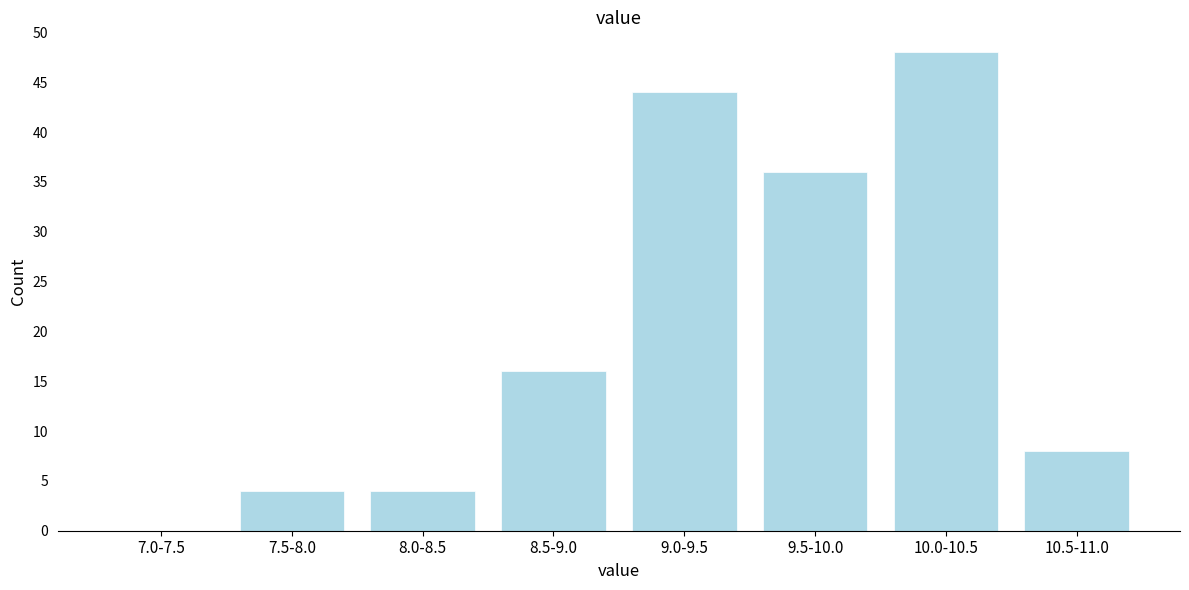

Reading left to right, extract all data points from this chart.

7.0-7.5=0	7.5-8.0=4	8.0-8.5=4	8.5-9.0=16	9.0-9.5=44	9.5-10.0=36	10.0-10.5=48	10.5-11.0=8